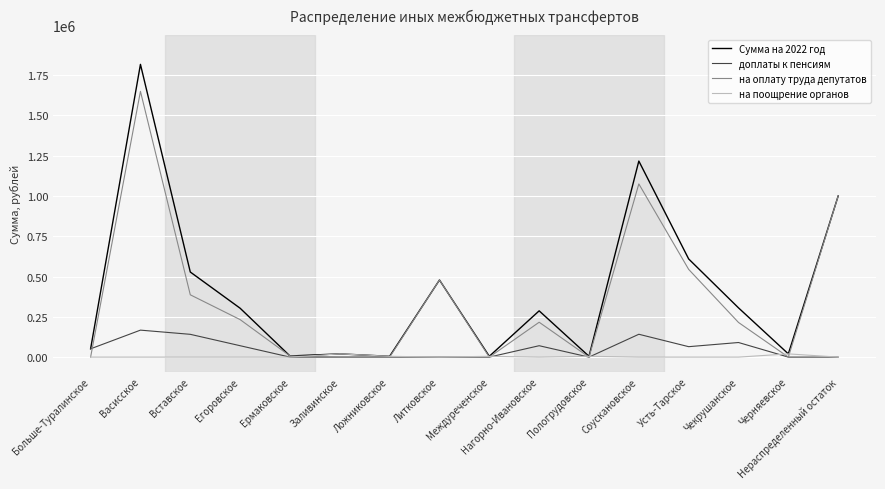

What is the maximum value for доплаты к пенсиям?

167379.4